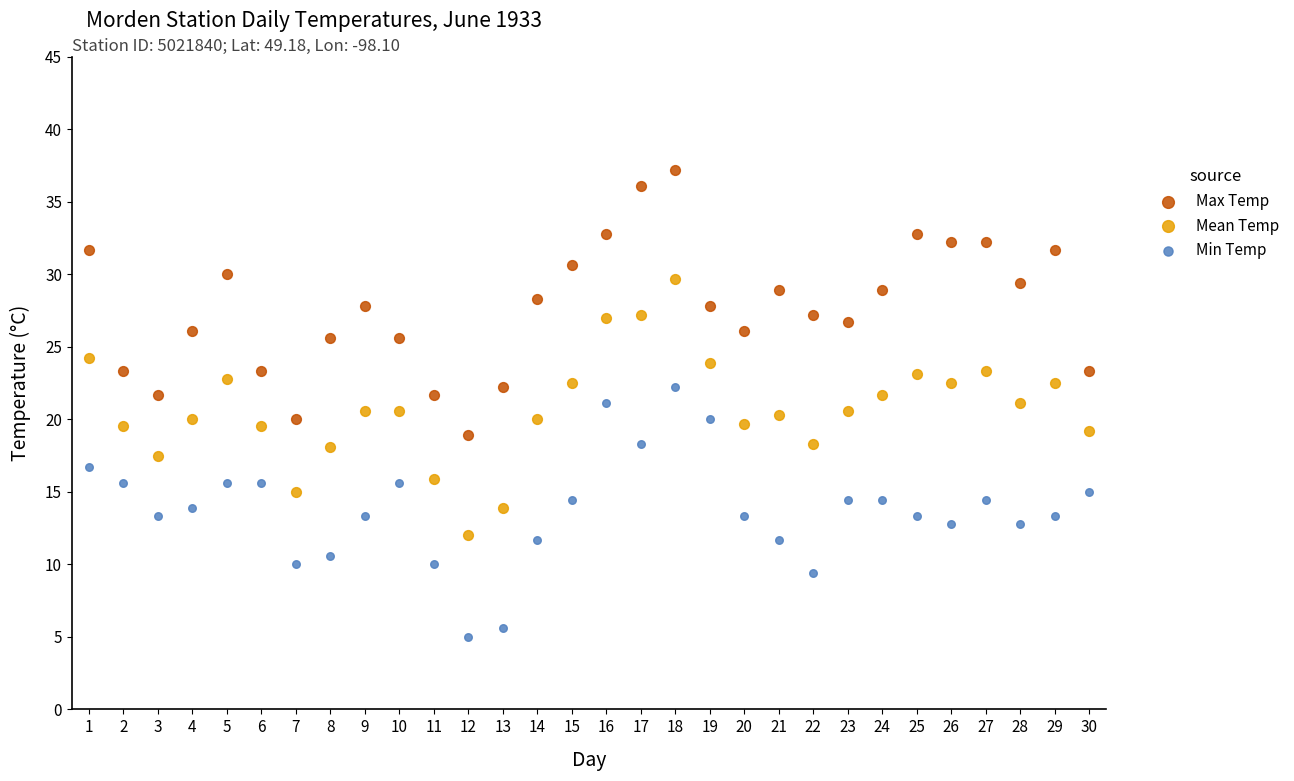

Which series contains the lowest Y value?

Min Temp